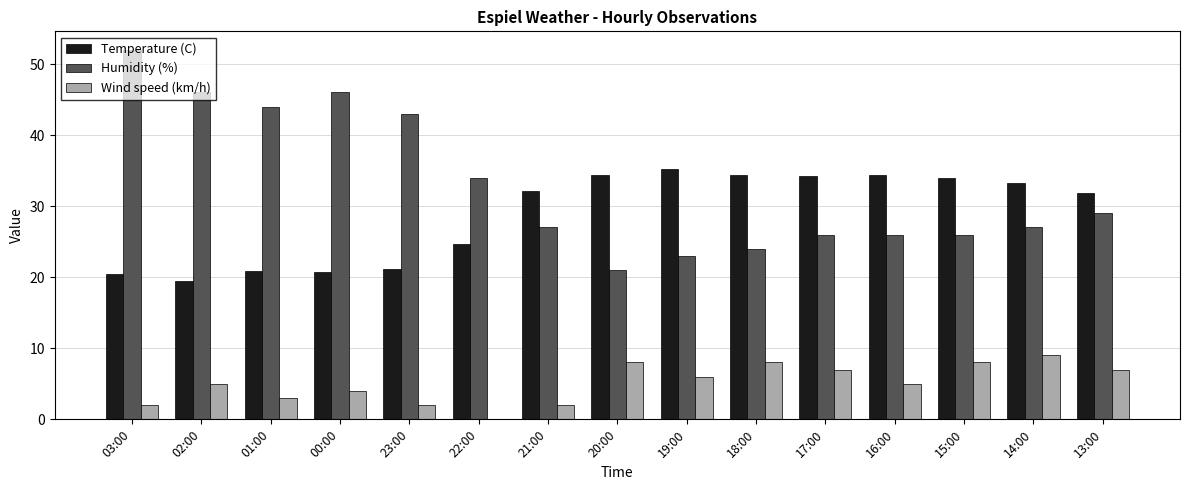

Which series changed the most between 01:00 and 16:00?

Humidity (%)